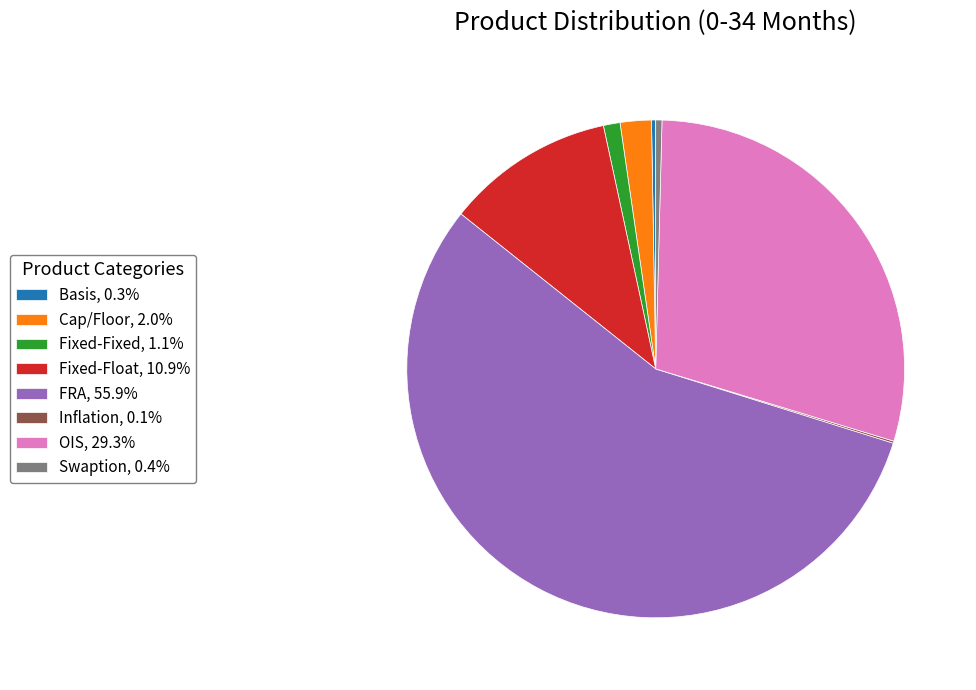

Which category accounts for the majority?

FRA